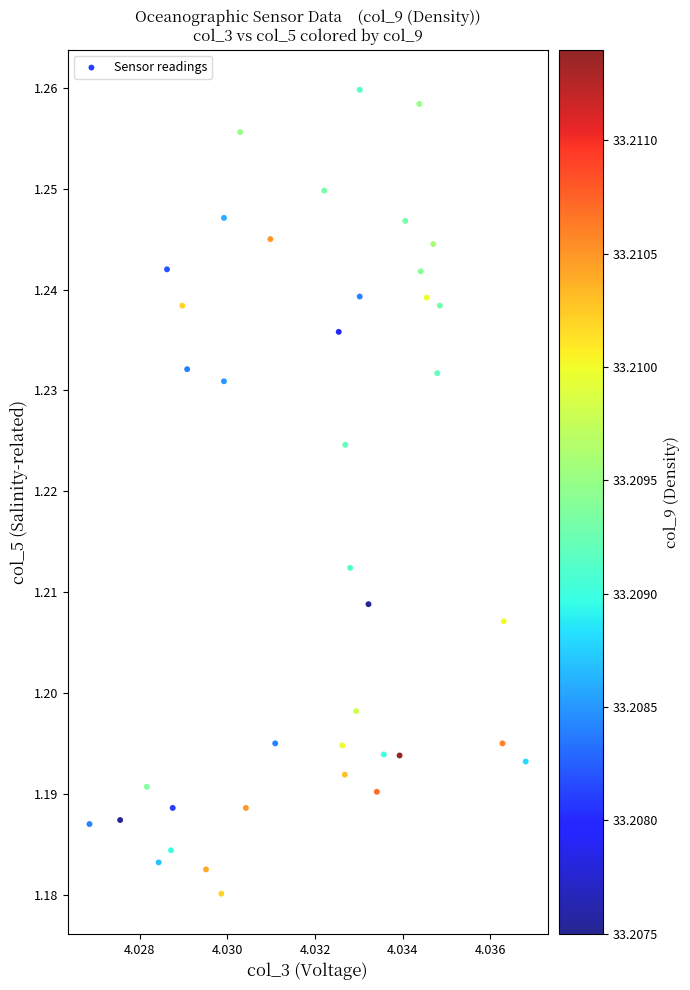

How many data points are displayed?

40